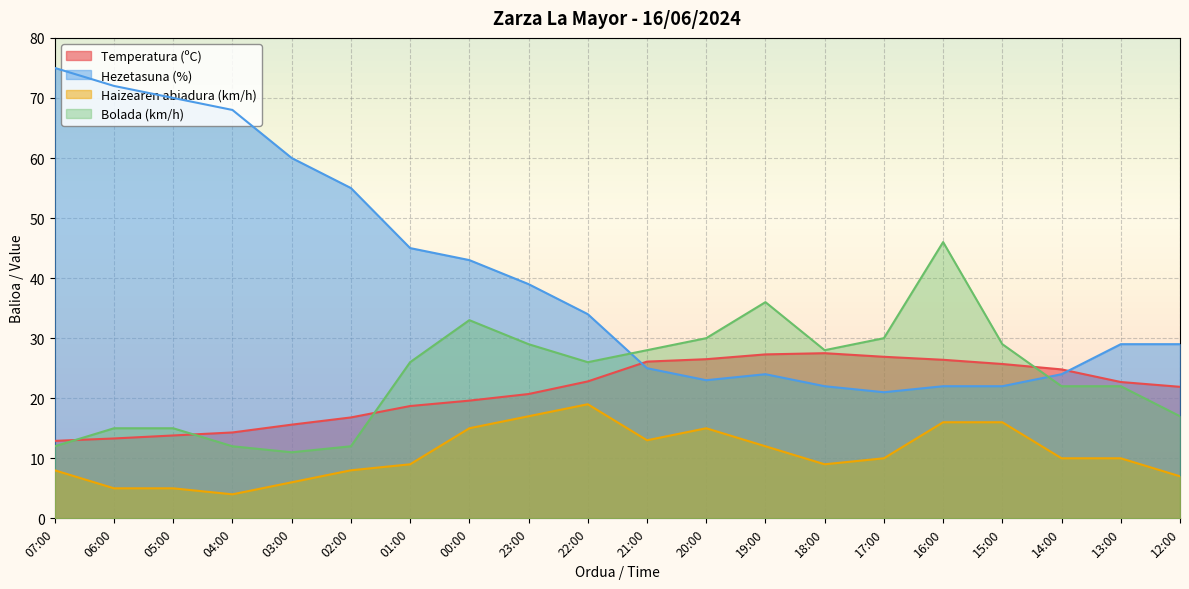

True or false: Bolada (km/h) has a value of 26.0 at 22:00.

True